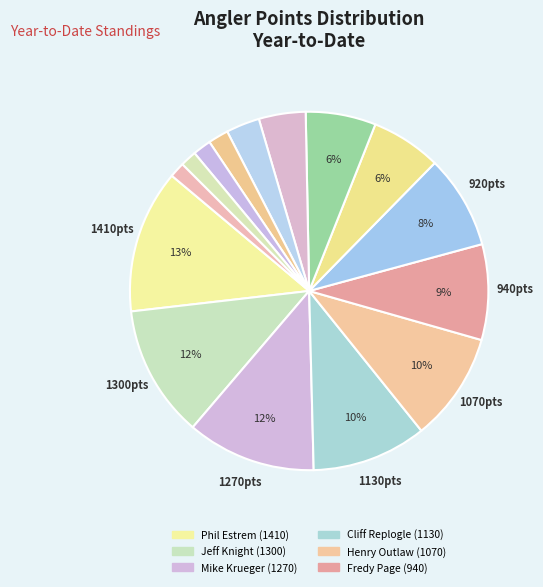

Which slice is the largest?

Phil Estrem